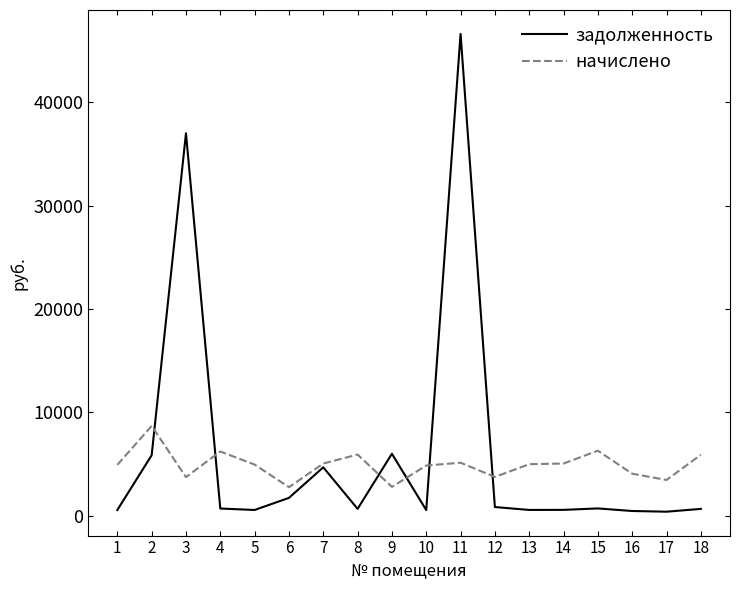

What is the sum of all задолженность values?

109021.3